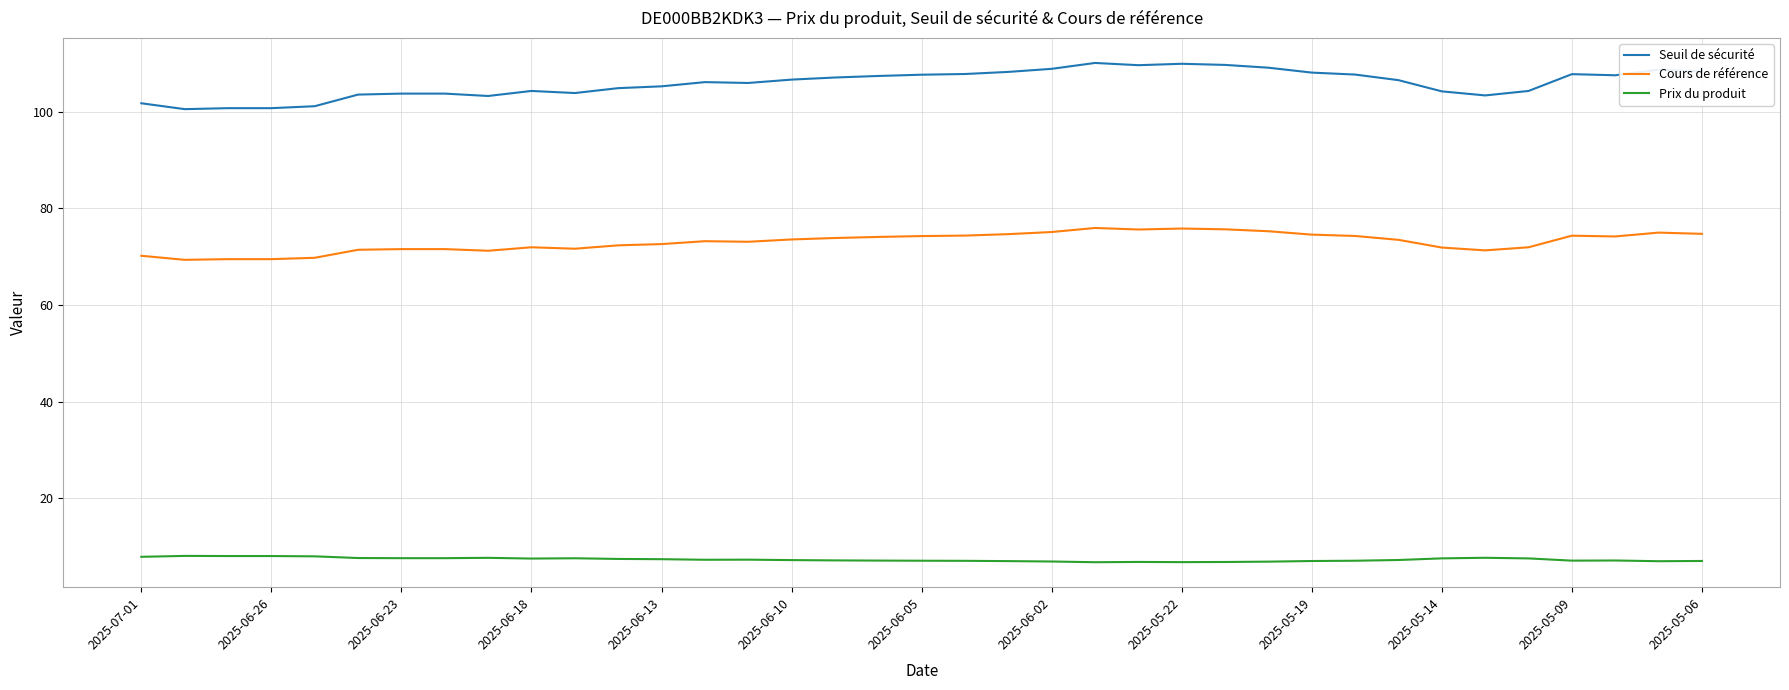

Which series has the largest total across all categories?

Seuil de sécurité